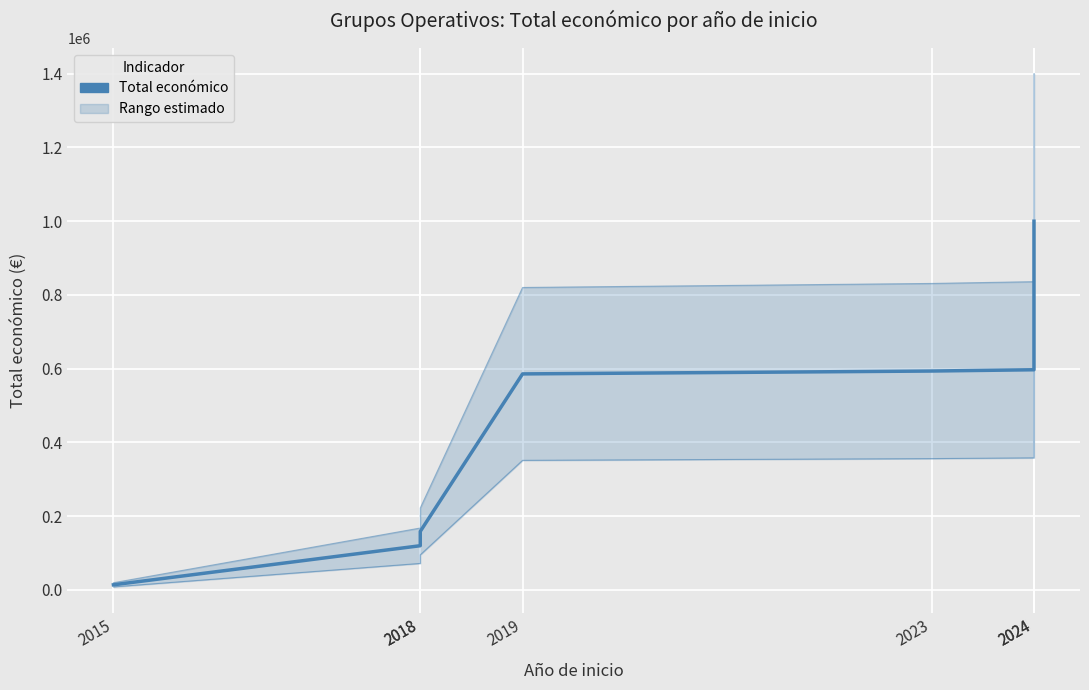

At which label is Rango inferior (estimado) closest to 304197?

2019